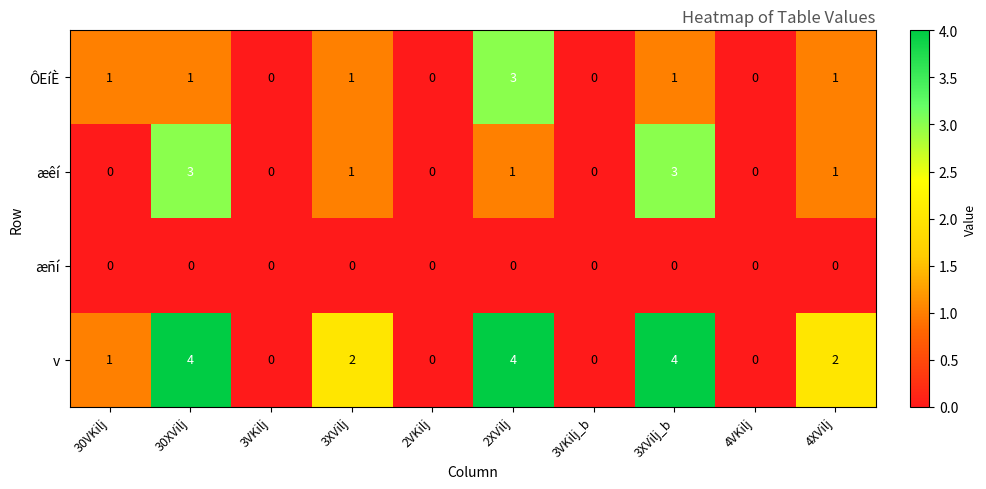

How many series are shown in this chart?

4